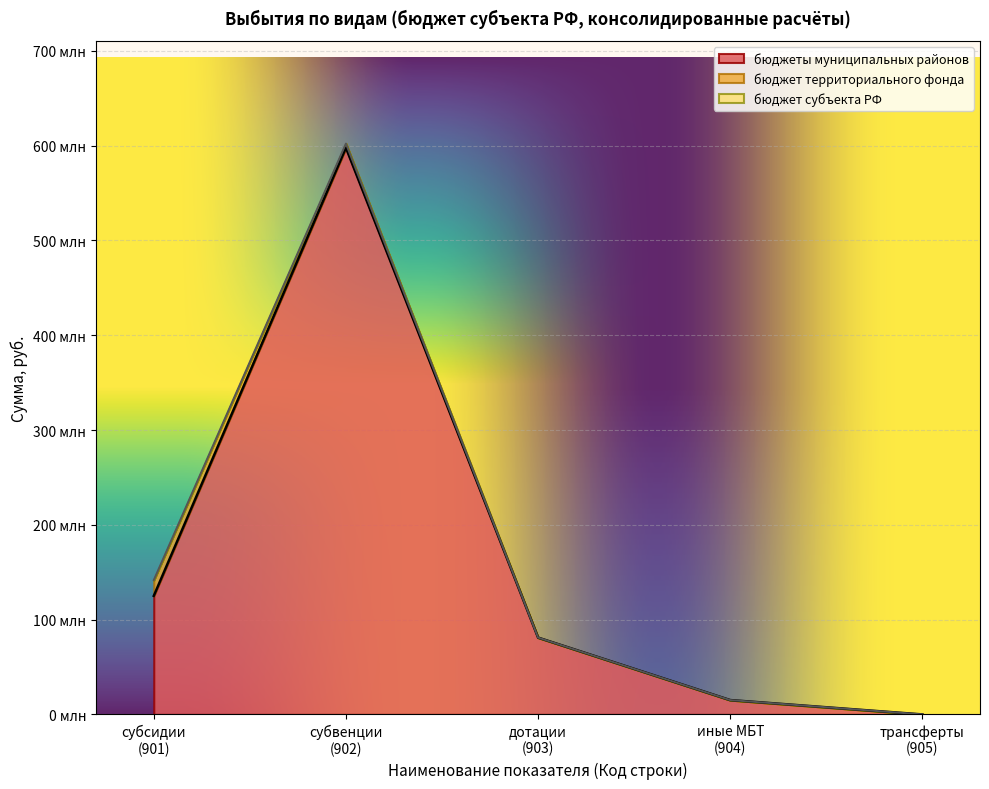

Does the chart display data point markers on the line(s)?

No